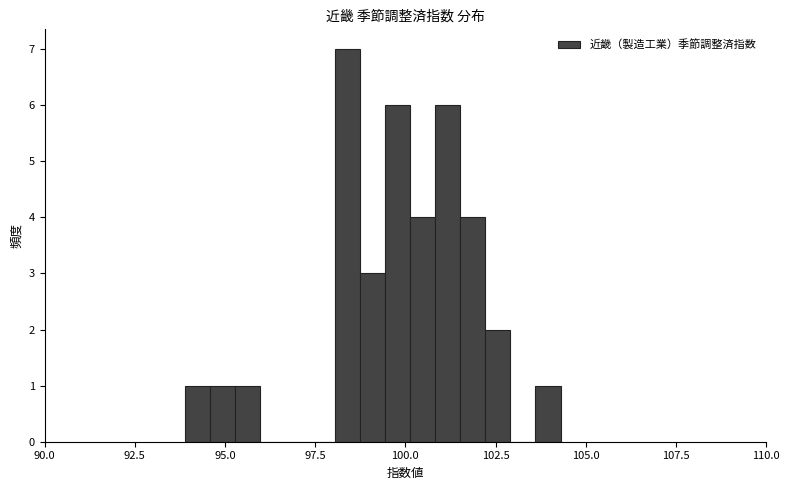

Read against the x-axis, roughly where is the centre of the tallest bar?

98.5